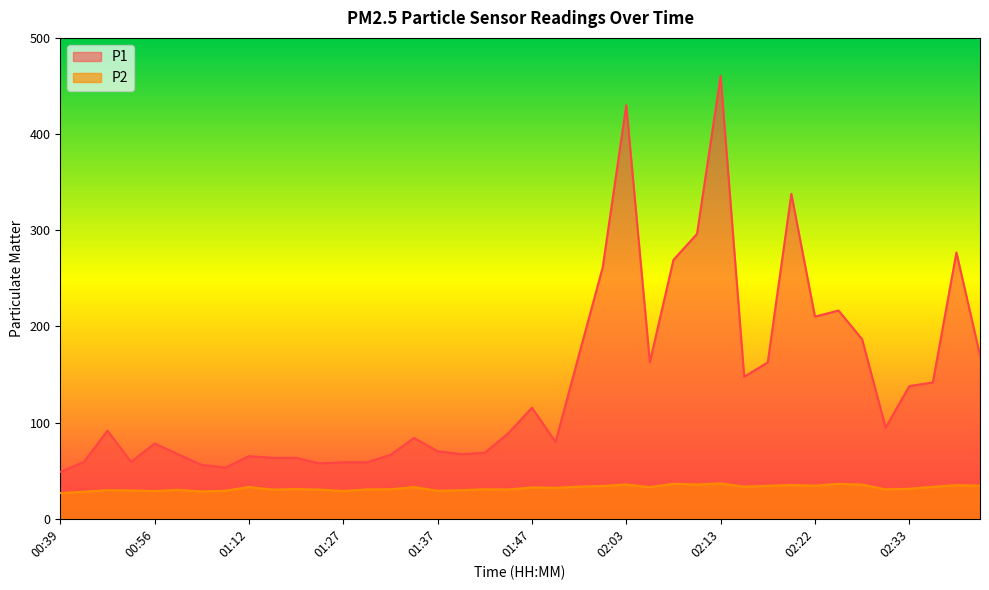

Does the chart have visible grid lines?

No